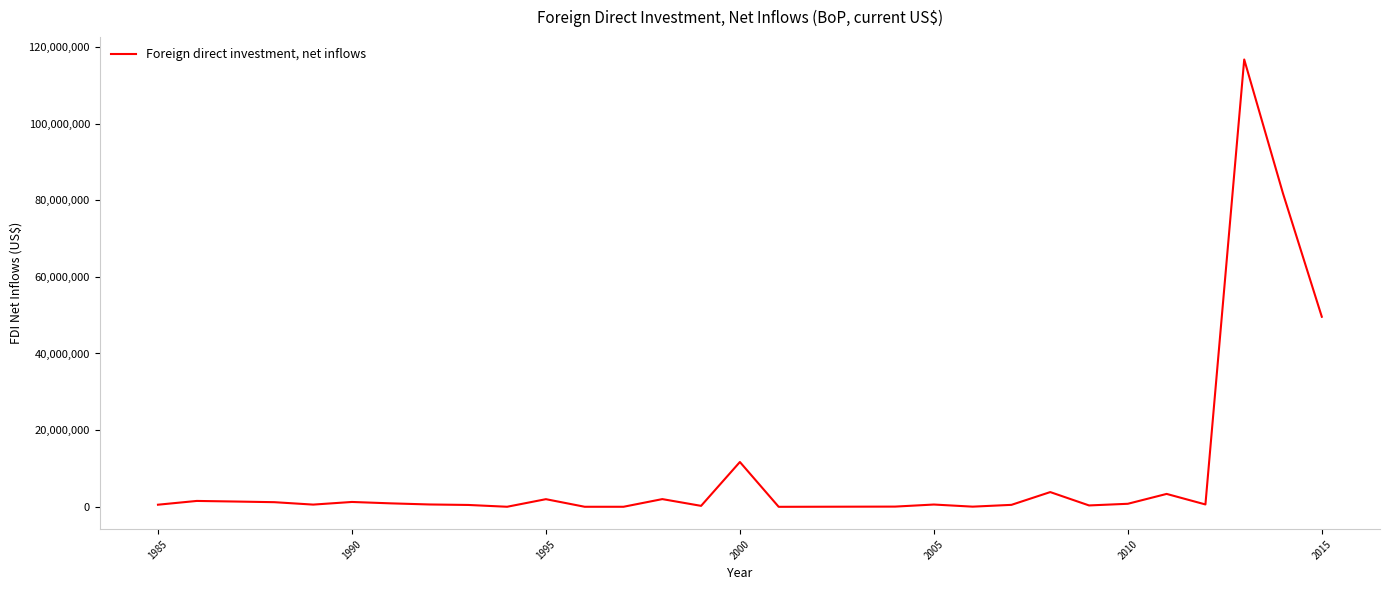

True or false: there are more than 2 points higher than both neighbors.

True